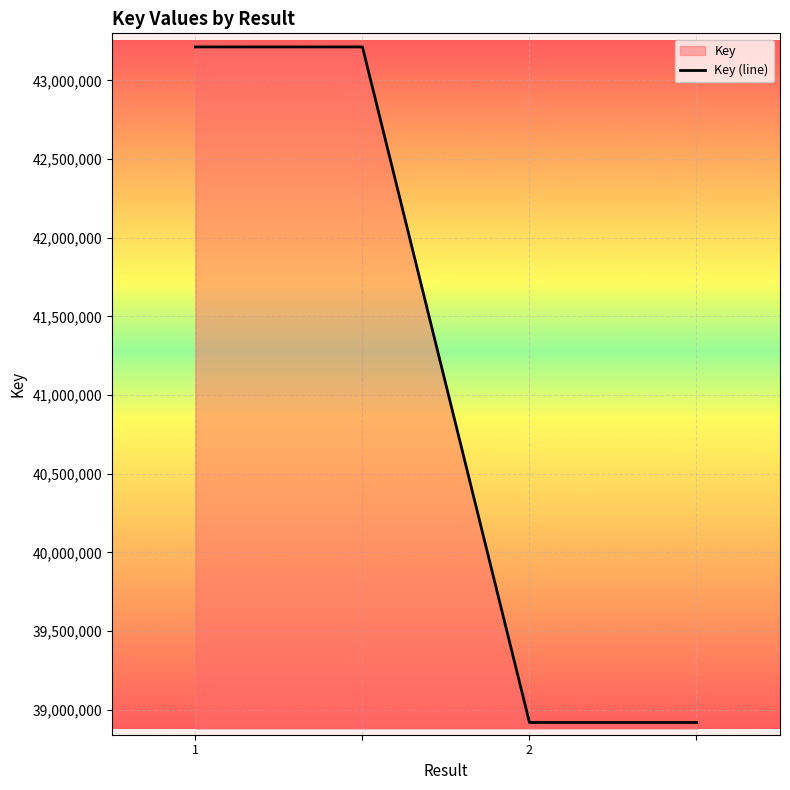

Count the number of categories in the chart.

4